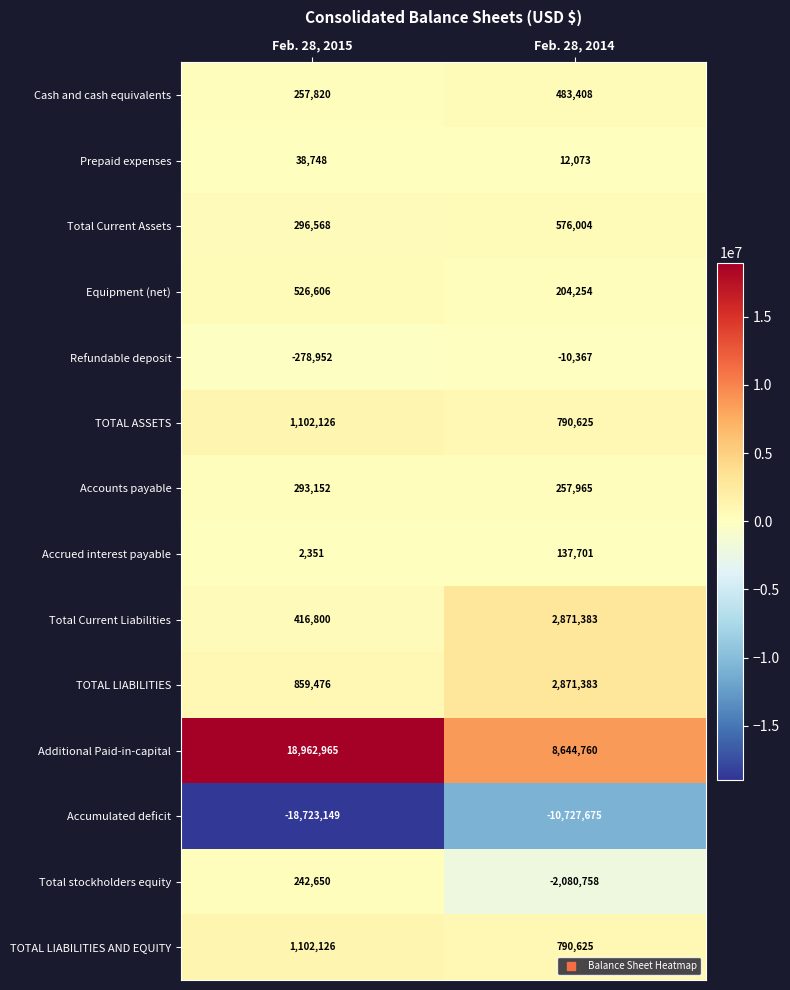

Reading right to left, extract all data points from this chart.

Cash and cash equivalents: Feb. 28, 2014=483408	Feb. 28, 2015=257820
Prepaid expenses: Feb. 28, 2014=12073	Feb. 28, 2015=38748
Total Current Assets: Feb. 28, 2014=576004	Feb. 28, 2015=296568
Equipment (net): Feb. 28, 2014=204254	Feb. 28, 2015=526606
Refundable deposit: Feb. 28, 2014=-10367	Feb. 28, 2015=-278952
TOTAL ASSETS: Feb. 28, 2014=790625	Feb. 28, 2015=1102126
Accounts payable: Feb. 28, 2014=257965	Feb. 28, 2015=293152
Accrued interest payable: Feb. 28, 2014=137701	Feb. 28, 2015=2351
Total Current Liabilities: Feb. 28, 2014=2871383	Feb. 28, 2015=416800
TOTAL LIABILITIES: Feb. 28, 2014=2871383	Feb. 28, 2015=859476
Additional Paid-in-capital: Feb. 28, 2014=8644760	Feb. 28, 2015=18962965
Accumulated deficit: Feb. 28, 2014=-10727675	Feb. 28, 2015=-18723149
Total stockholders equity: Feb. 28, 2014=-2080758	Feb. 28, 2015=242650
TOTAL LIABILITIES AND EQUITY: Feb. 28, 2014=790625	Feb. 28, 2015=1102126